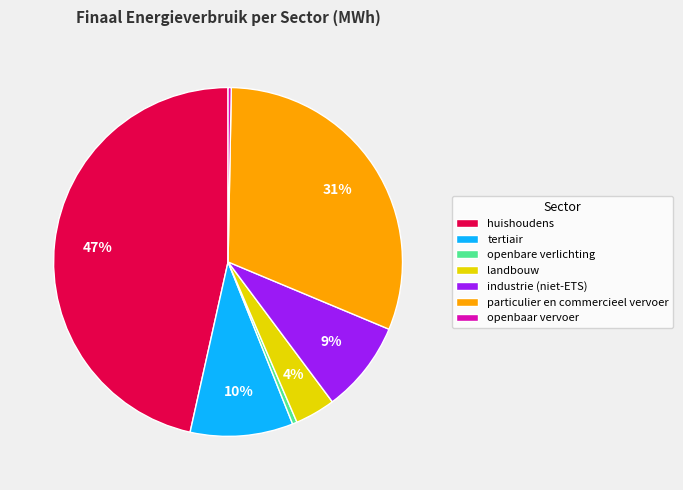

Do openbare verlichting and tertiair together represent more than half of the pie?

No